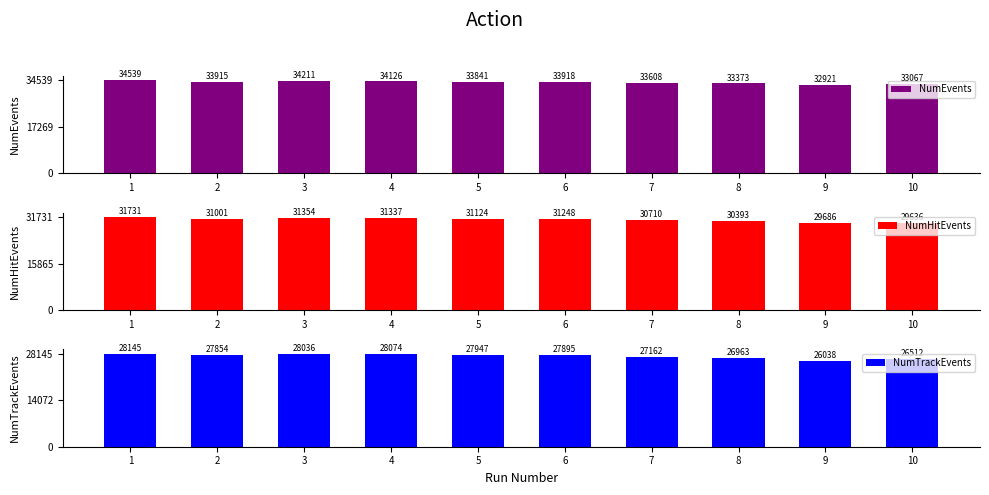

What is the value of the NumEvents bar at the 2nd from the left?

33915